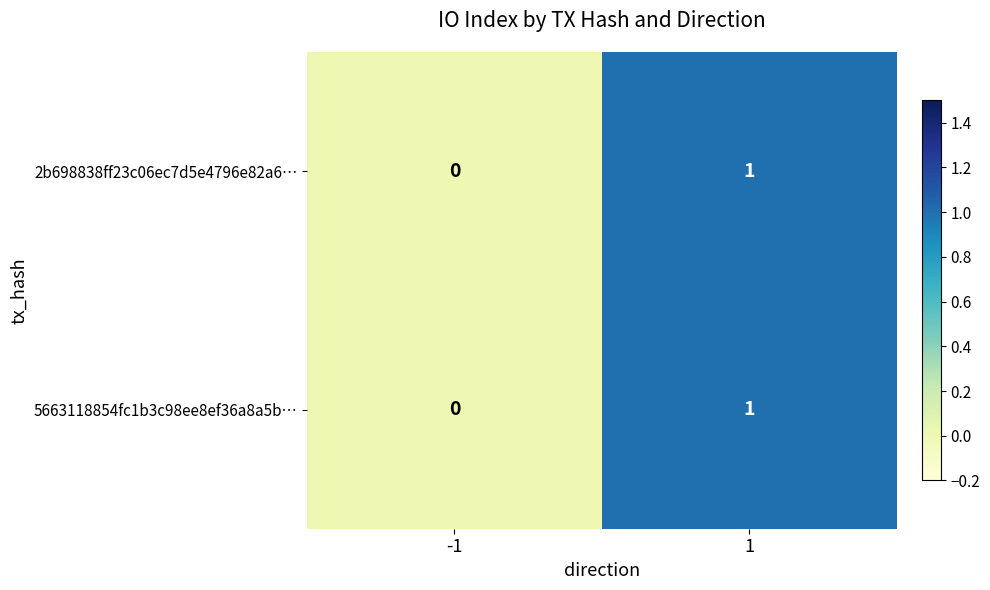

The value of 5663118854fc1b3c98ee8ef36a8a5b… at 1 is 1. True or false?

True